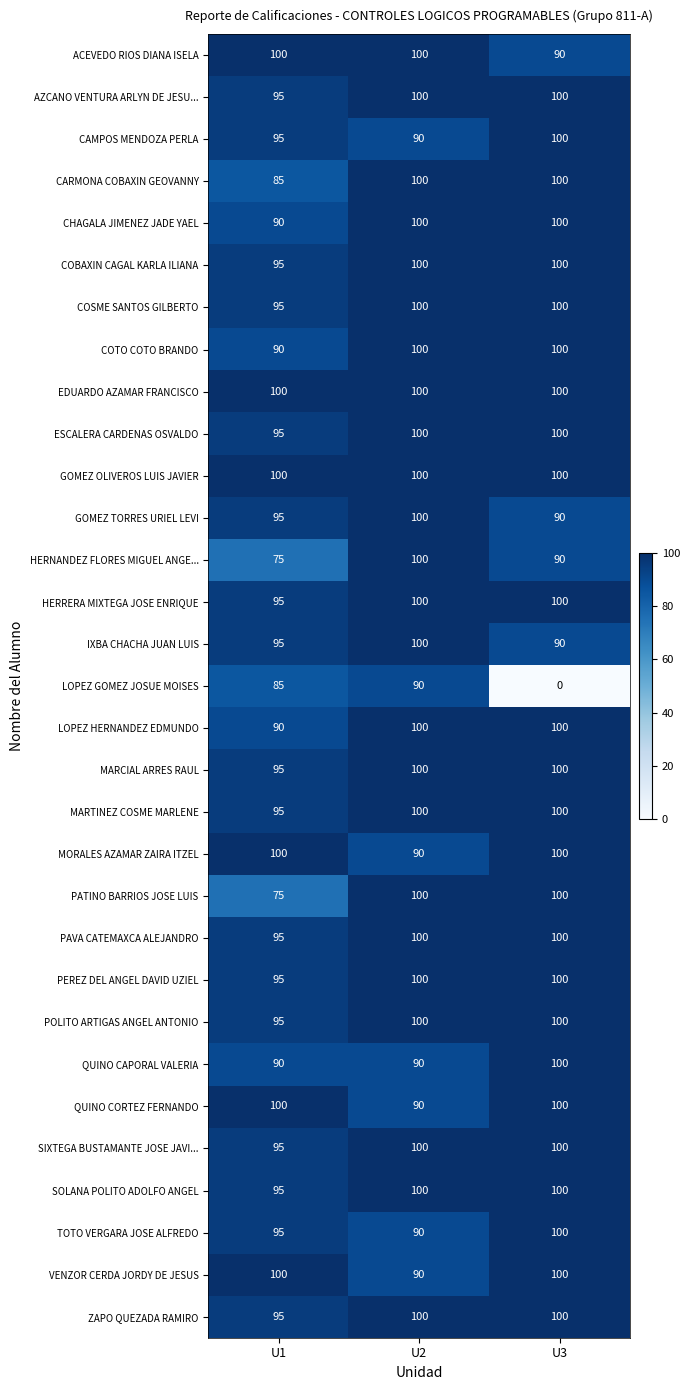

At how many categories does at least one series exceed 7?

3